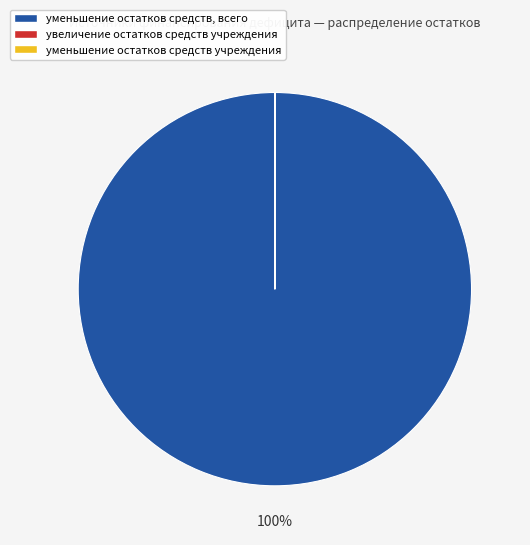

What is the largest slice in the pie chart?

уменьшение остатков средств, всего